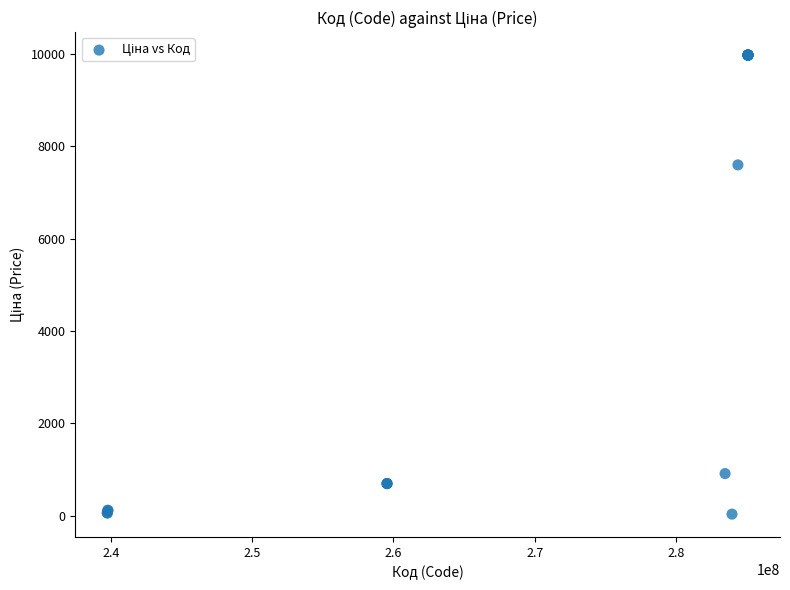

What Y value in the scatter plot is closest to 5003?

7596.5